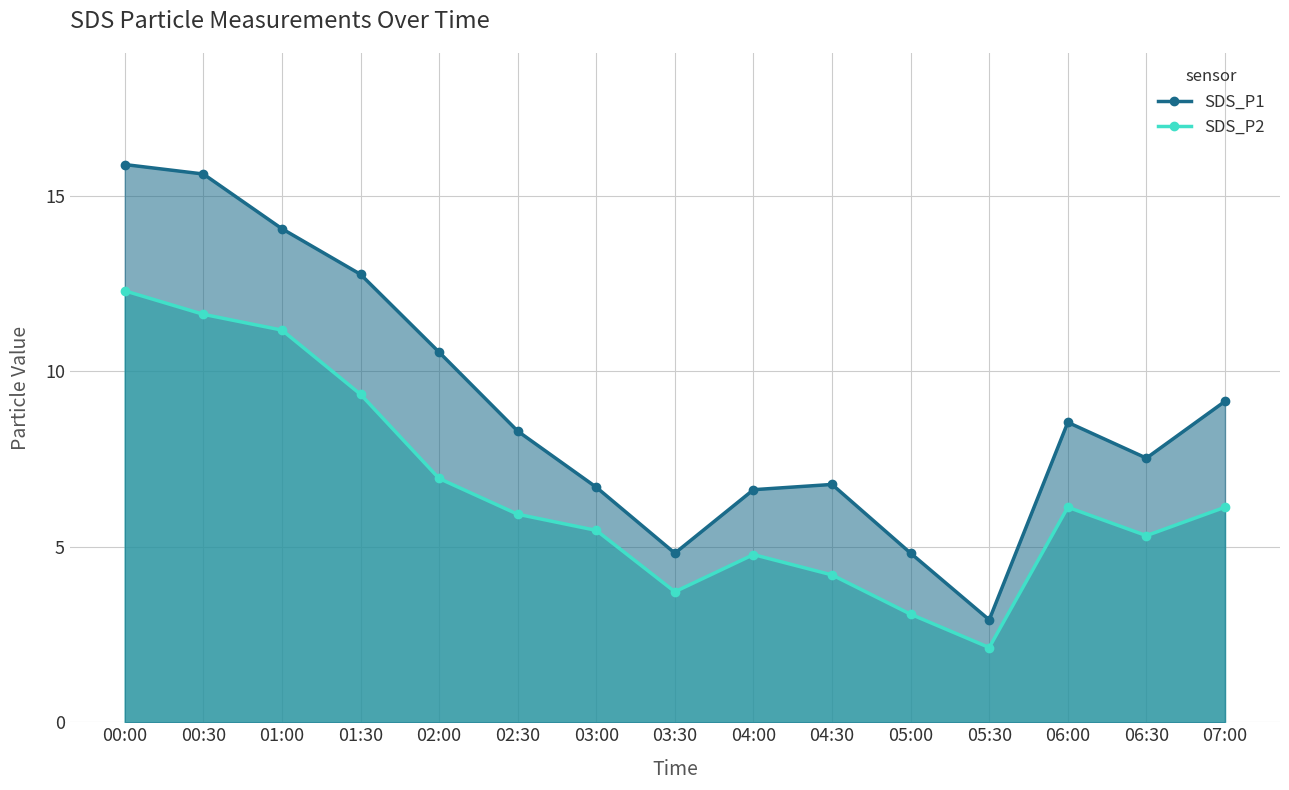

What are all the series names shown in the legend?

SDS_P1, SDS_P2